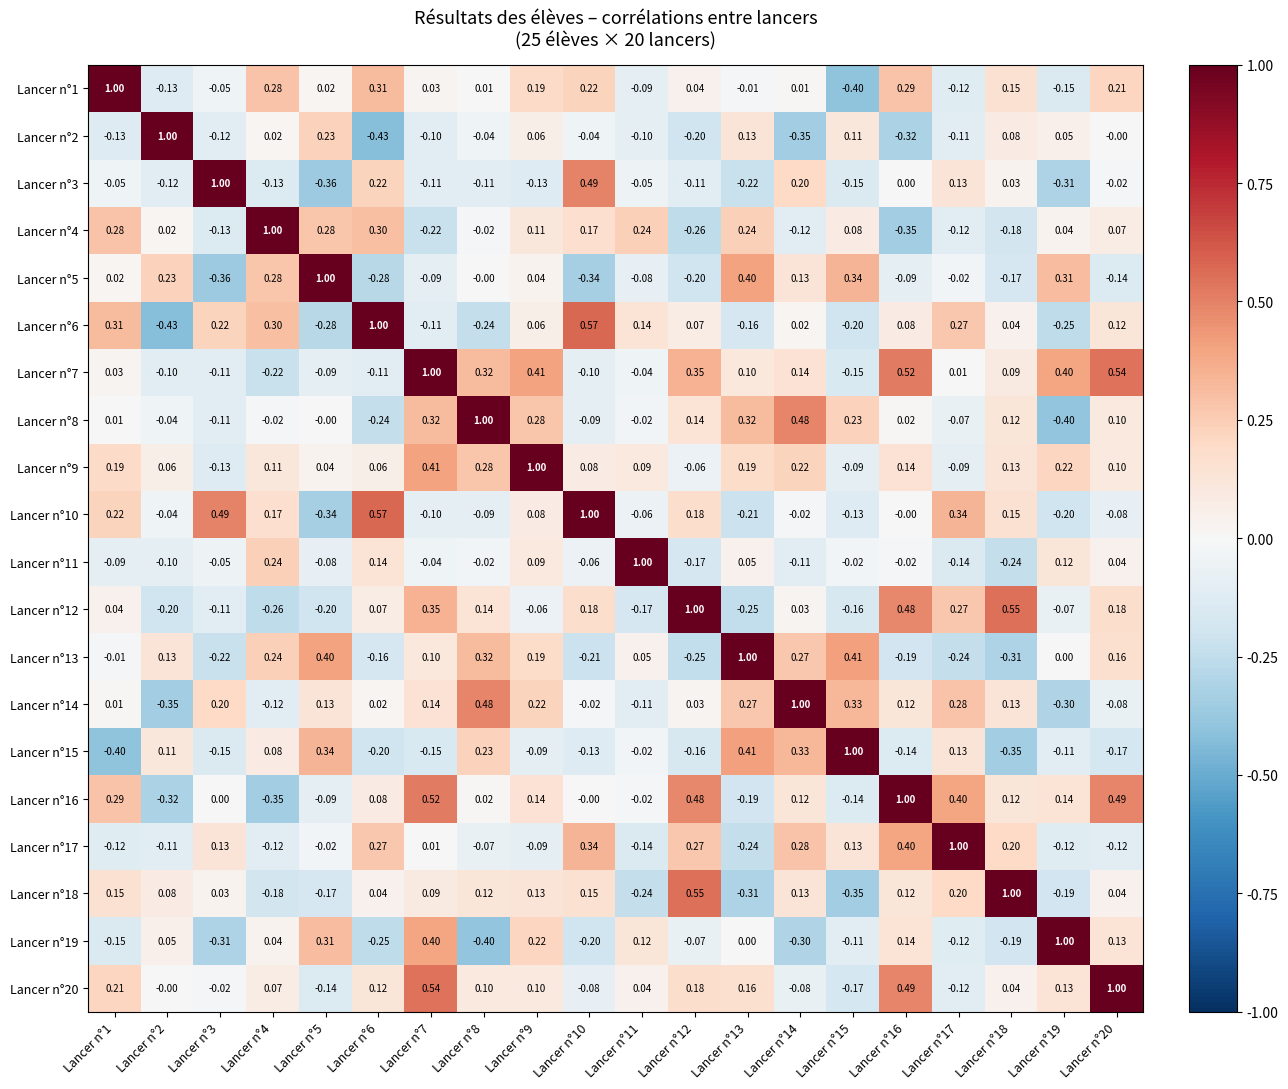

How many series are shown in this chart?

20